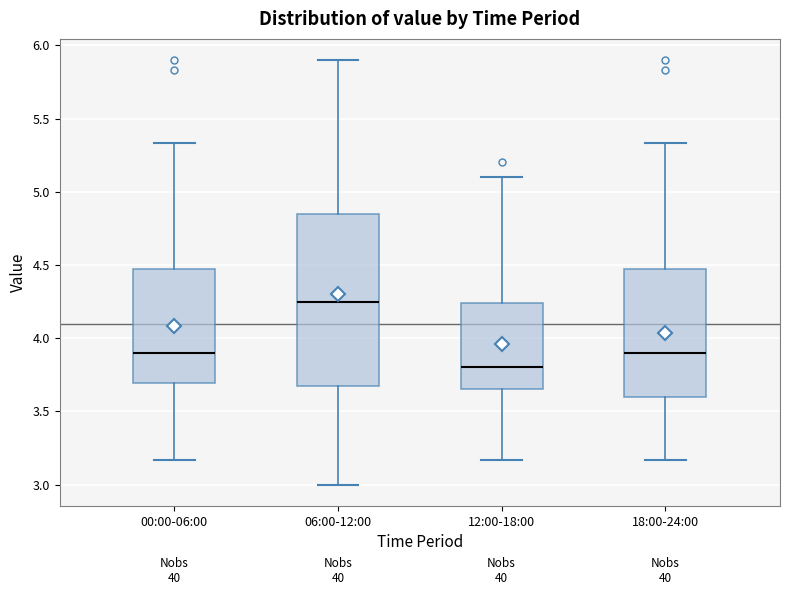

Which box has the lowest median line?

12:00-18:00